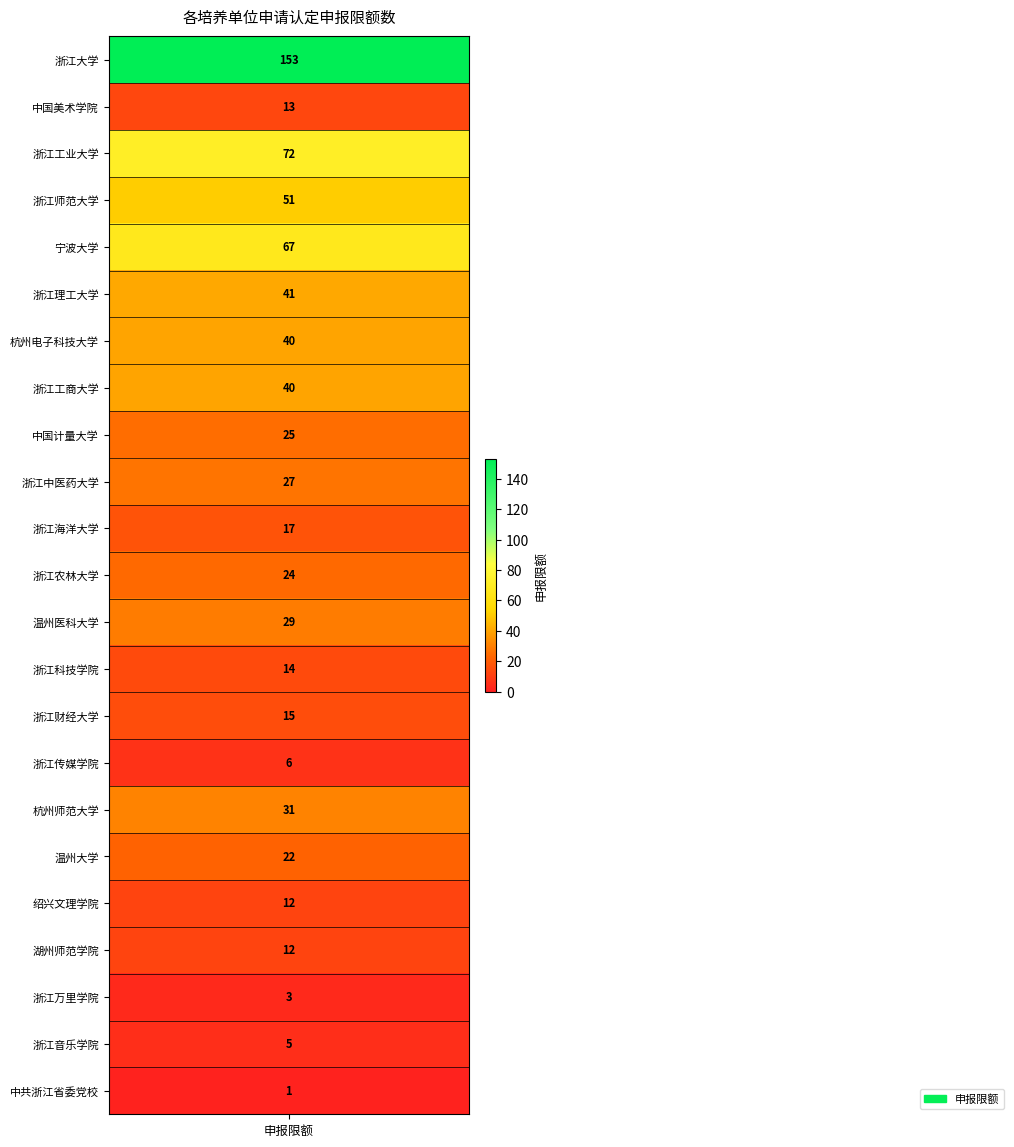

What is the minimum value shown in the chart?

1